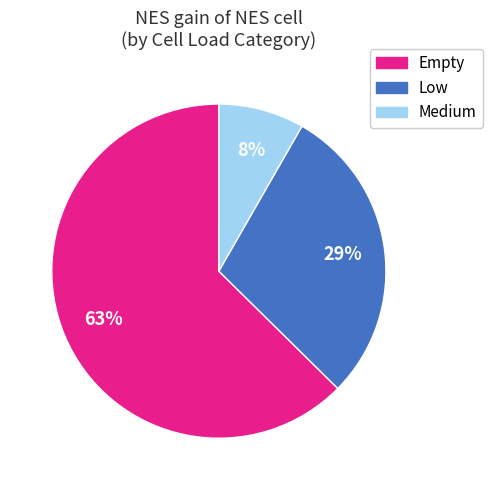

Is there any slice that represents more than half of the pie?

Yes